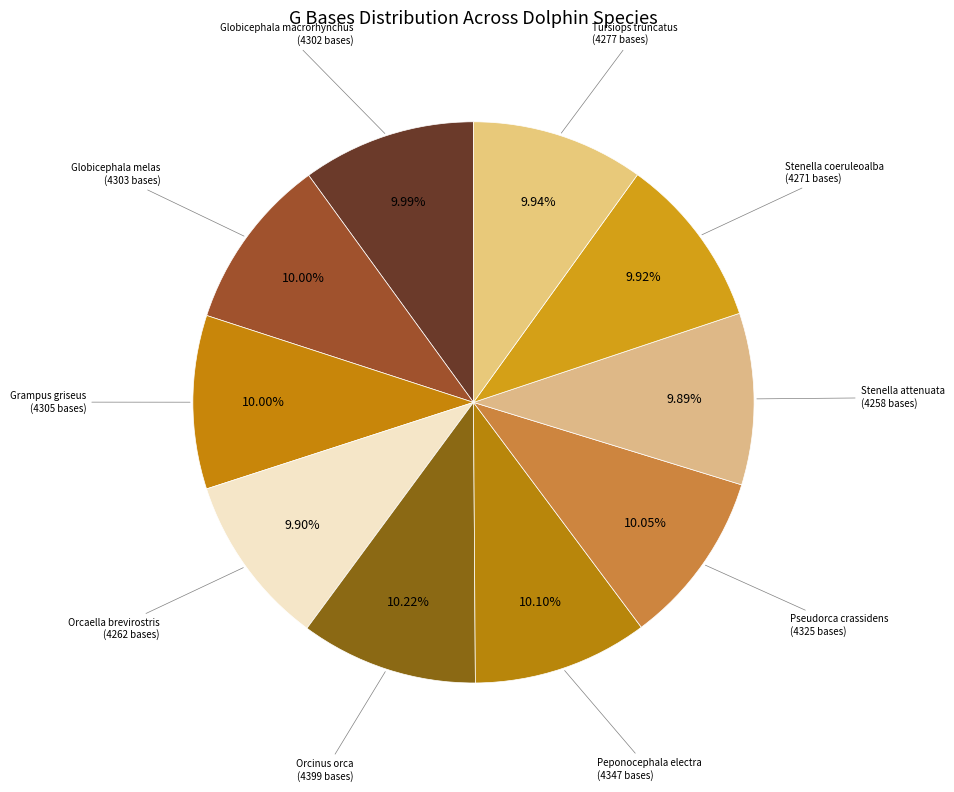

Count the number of slices in the pie.

10